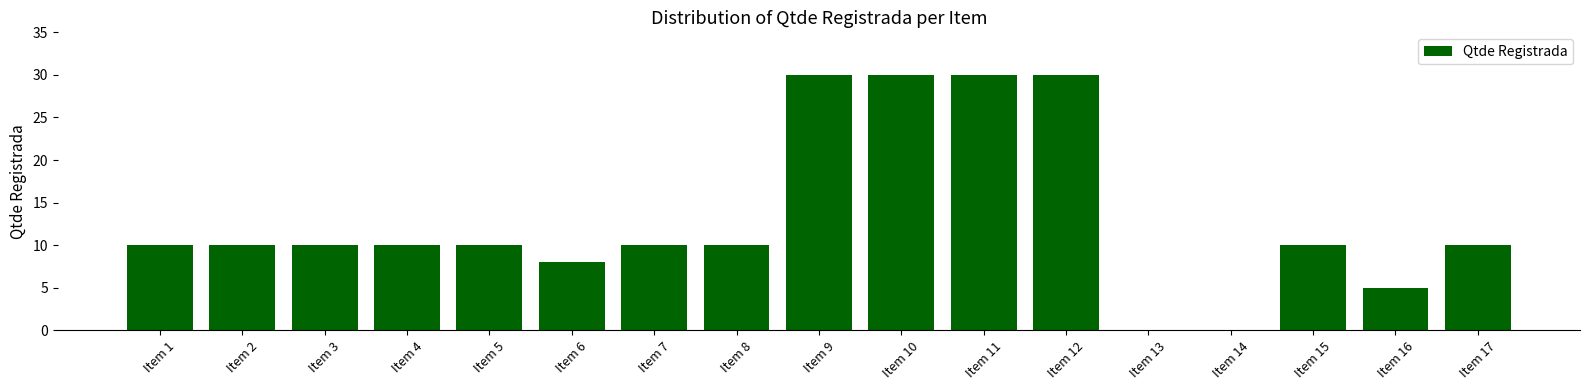

Are the bars horizontal?

No